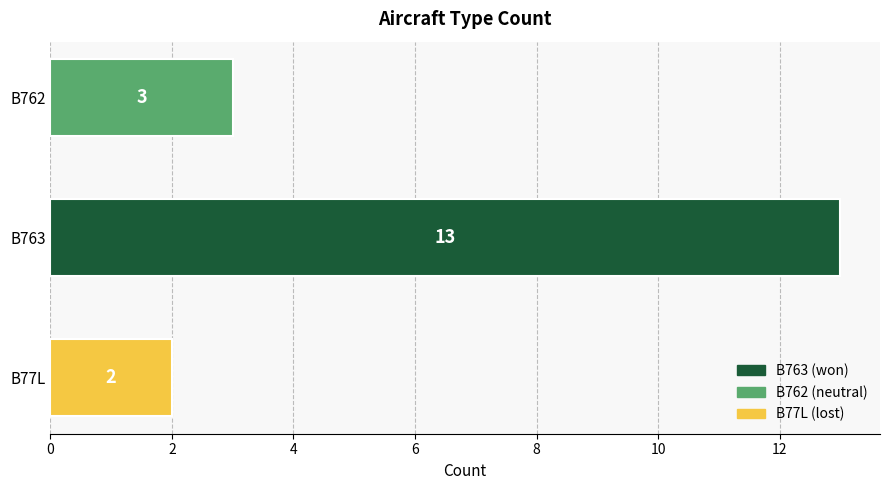

The value at B763 is 13. True or false?

True